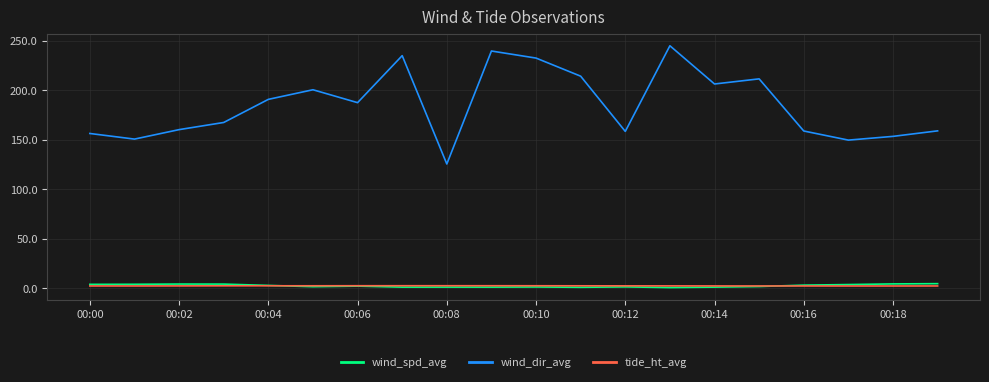

Which series has the largest range (max minus min)?

wind_dir_avg